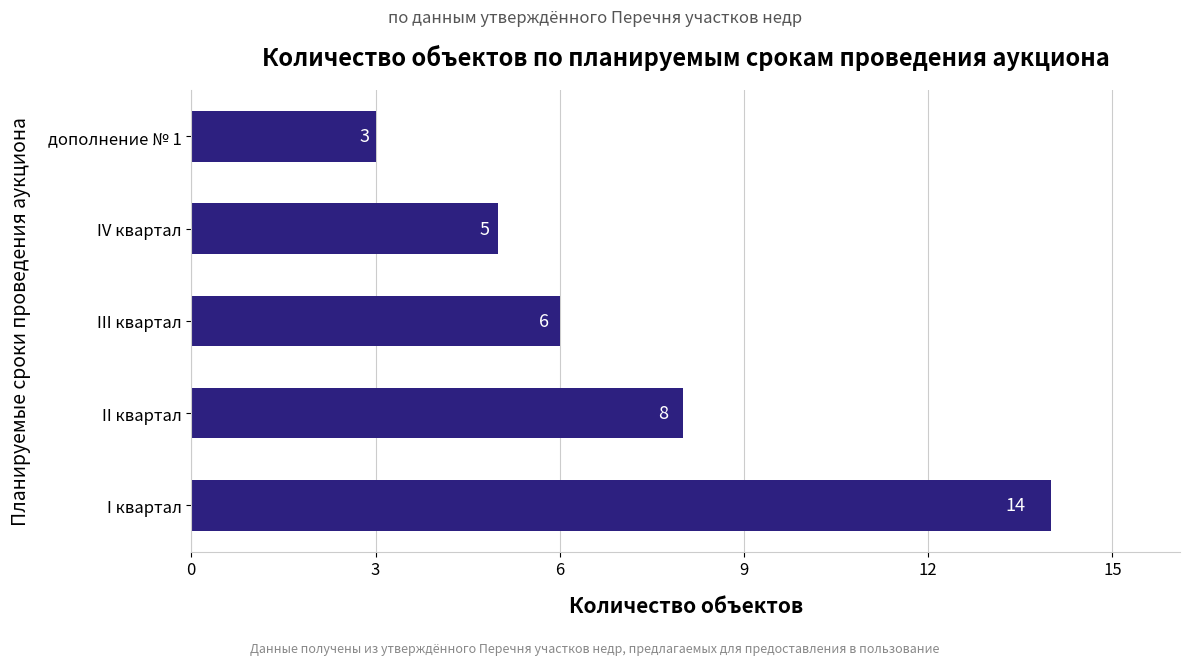

Approximately how many times larger is the value at I квартал compared to IV квартал?

2.8